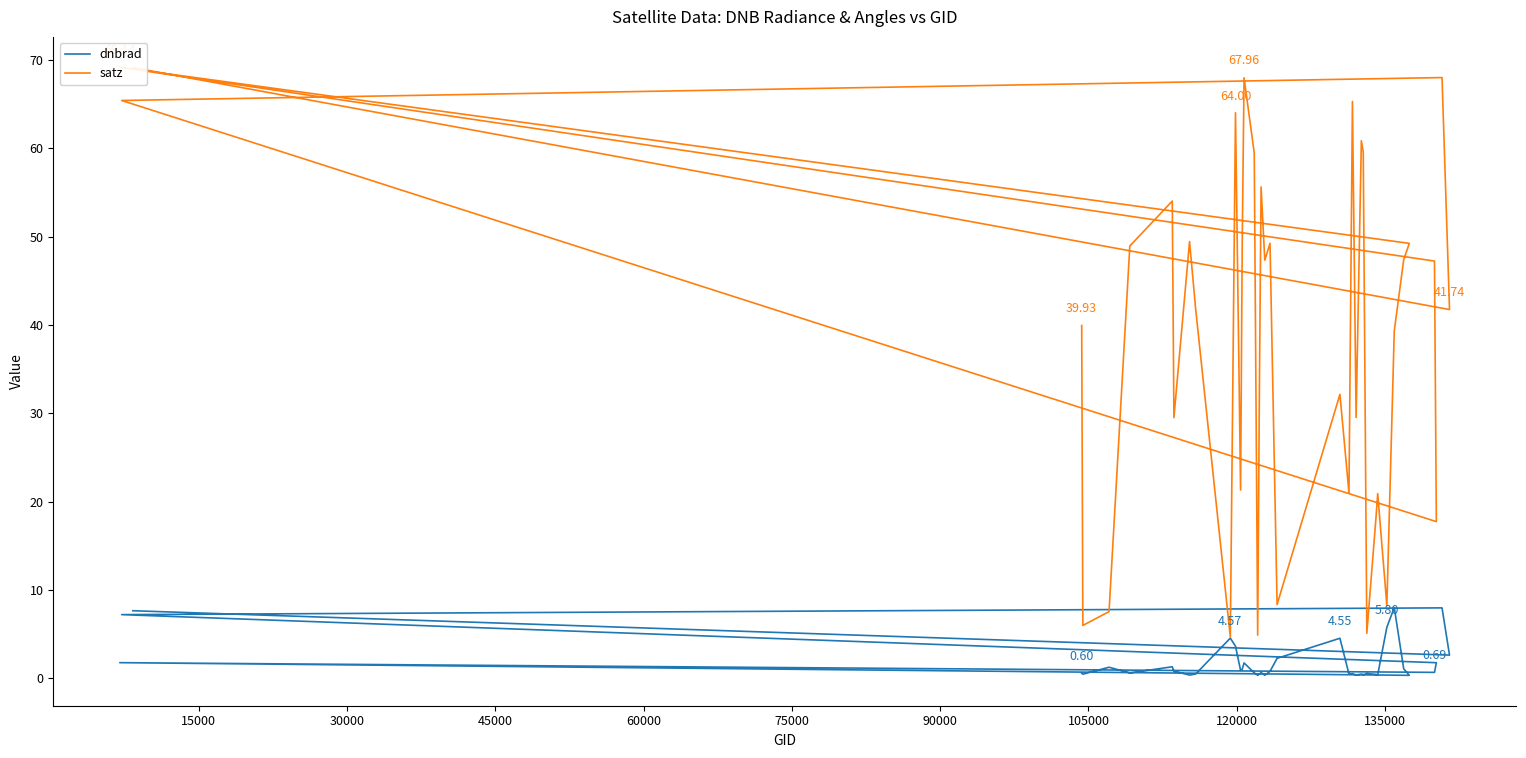

True or false: satz has a value of 31.0 at 25.

False